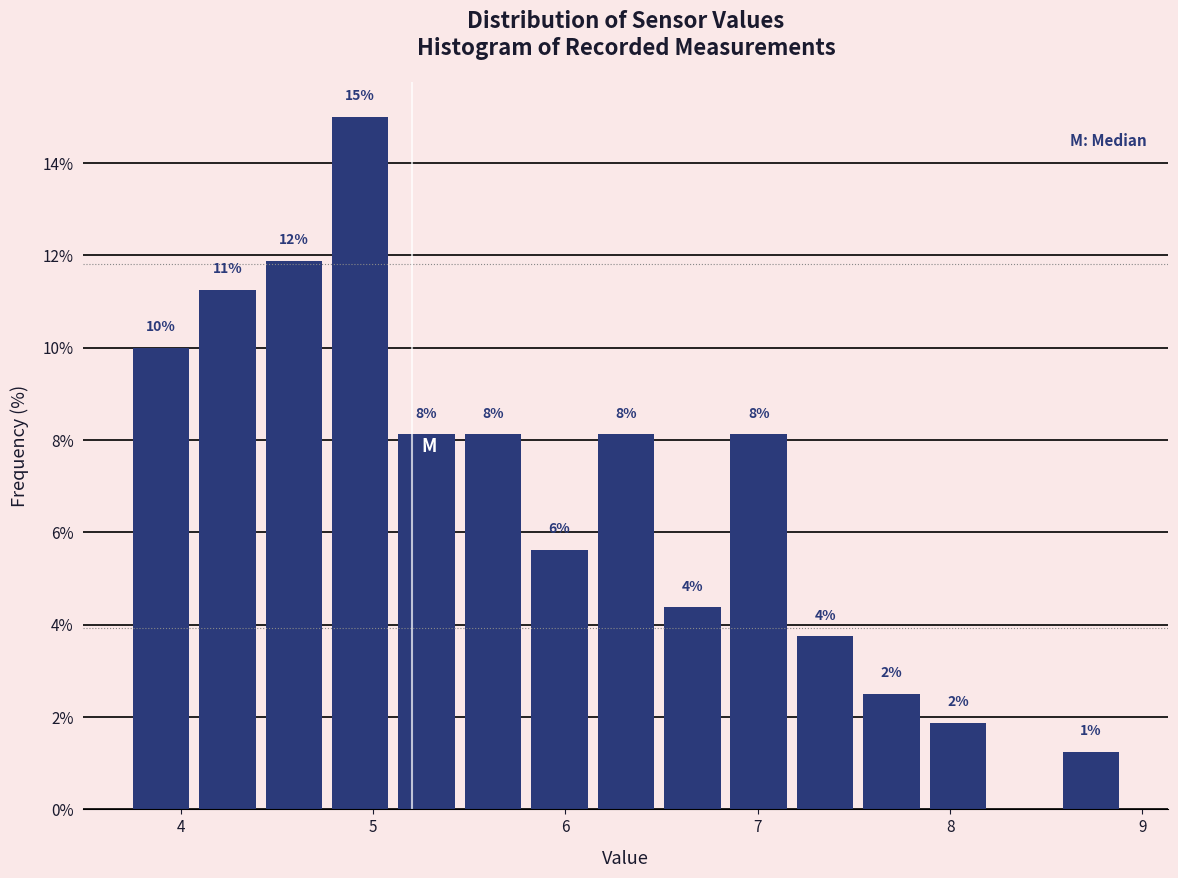

Around what value on the x-axis is the tallest bar? Give the approximate position of its centre, as read against the axis.

4.9